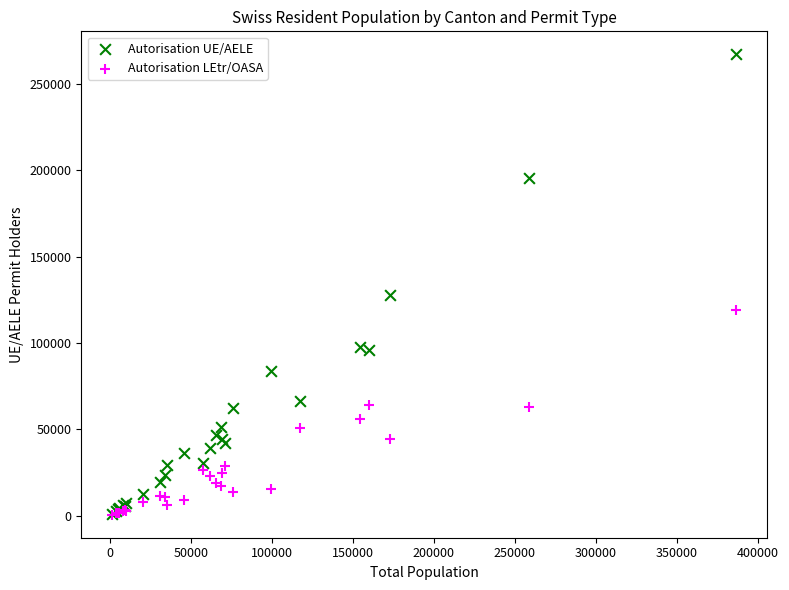

Which series reaches the maximum Y coordinate?

Autorisation UE/AELE